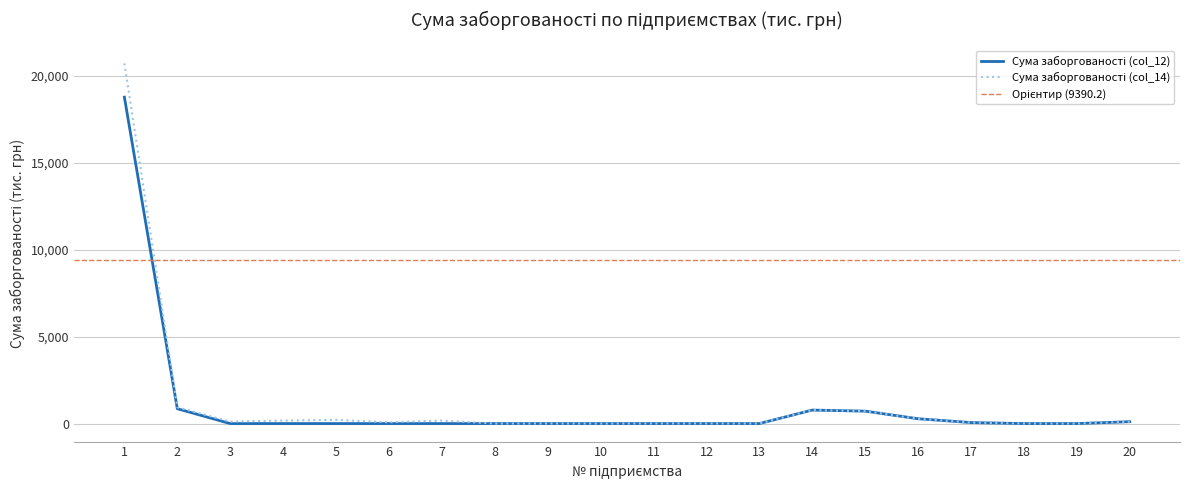

True or false: Сума заборгованості (col_12) and Сума заборгованості (col_14) intersect in this chart.

False